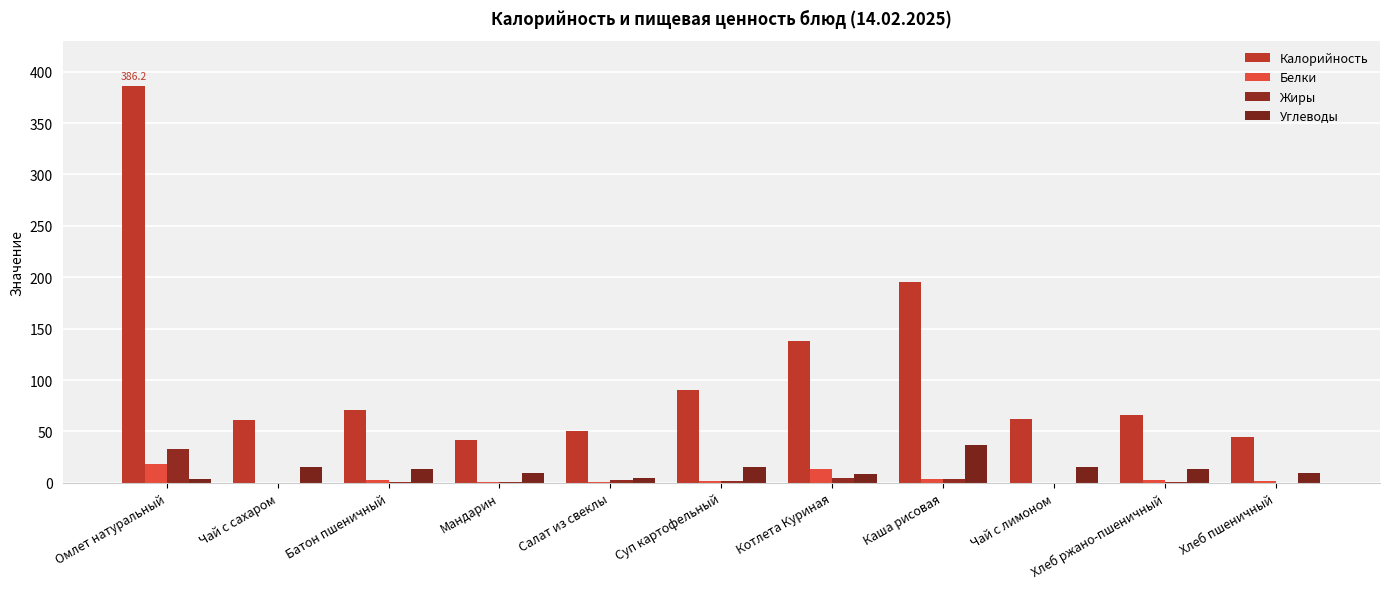

How many groups of bars are there?

11